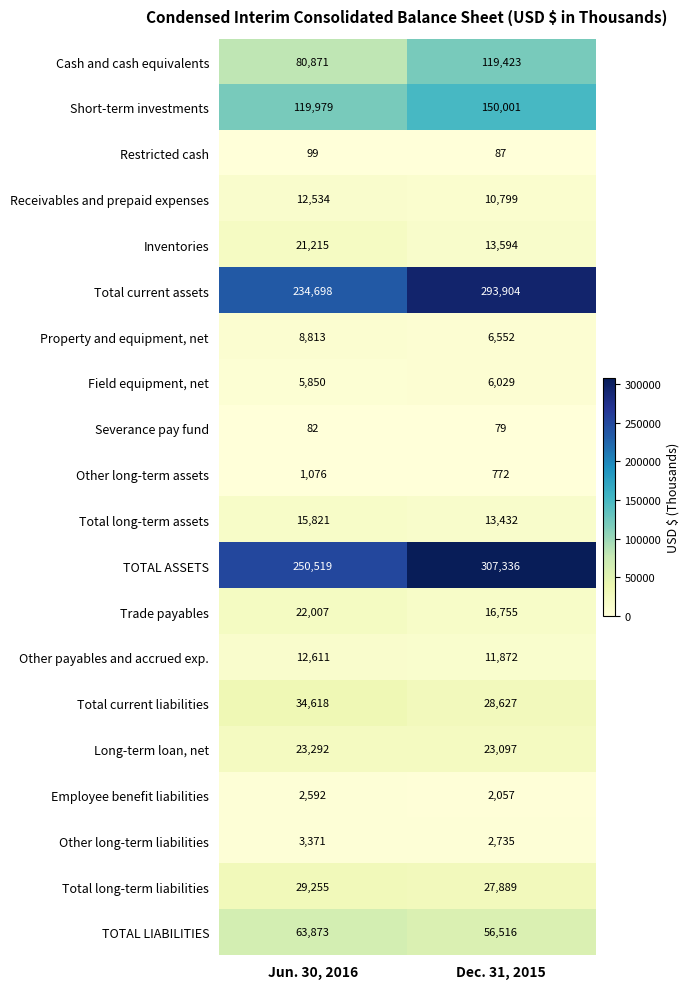

Which series changed the most between Jun. 30, 2016 and Dec. 31, 2015?

Total current assets